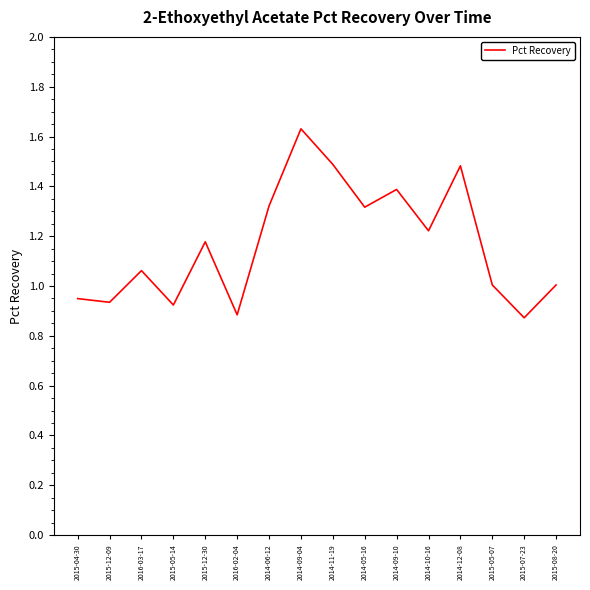

What is the change in value from 2014-10-16 to 2014-12-08?

+0.3